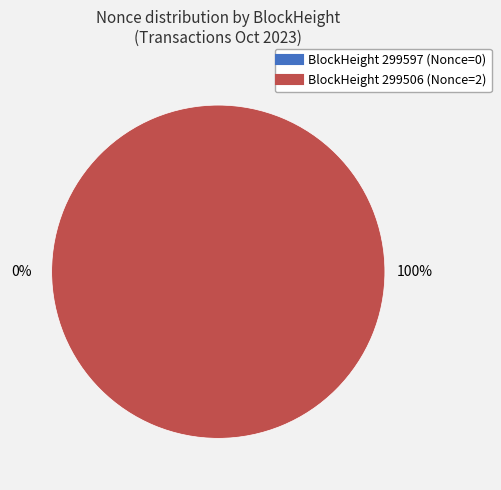

How many slices are in this pie chart?

2